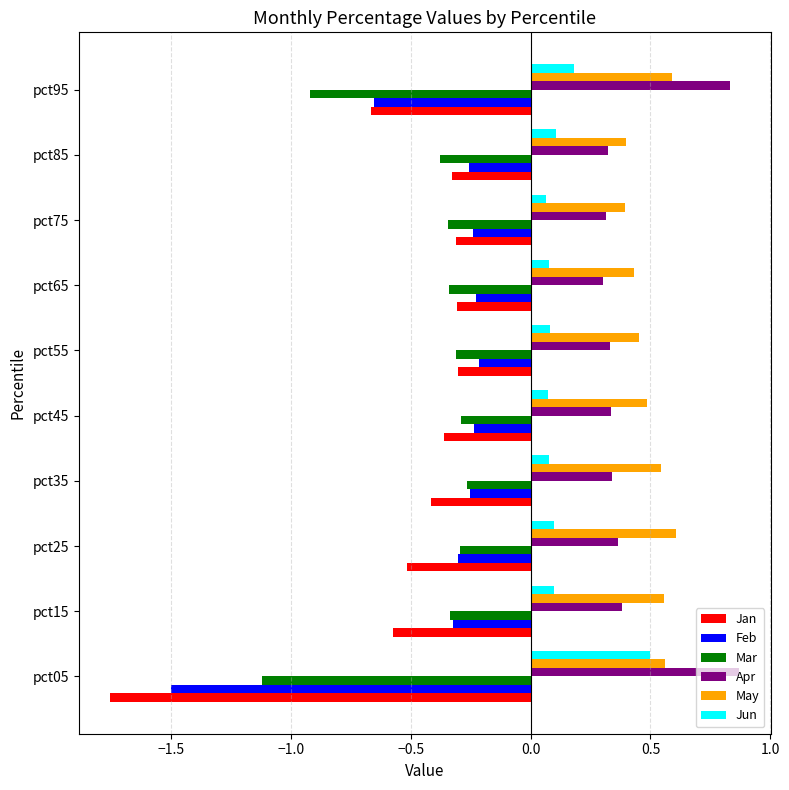

At how many categories does at least one series exceed 0?

10